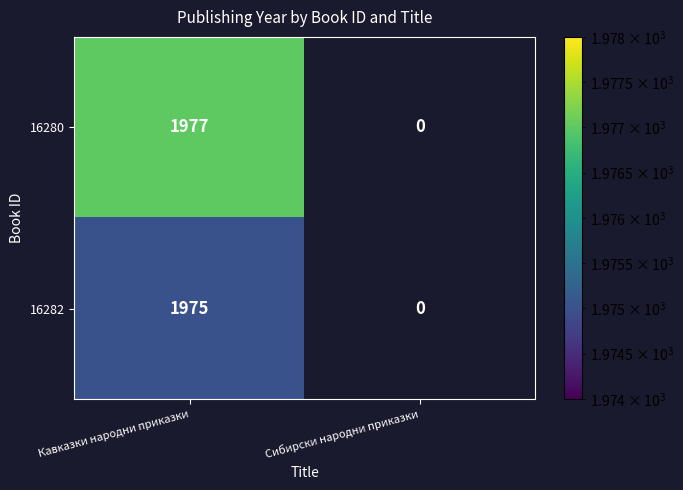

Which label corresponds to the largest value in the chart?

Кавказки народни приказки